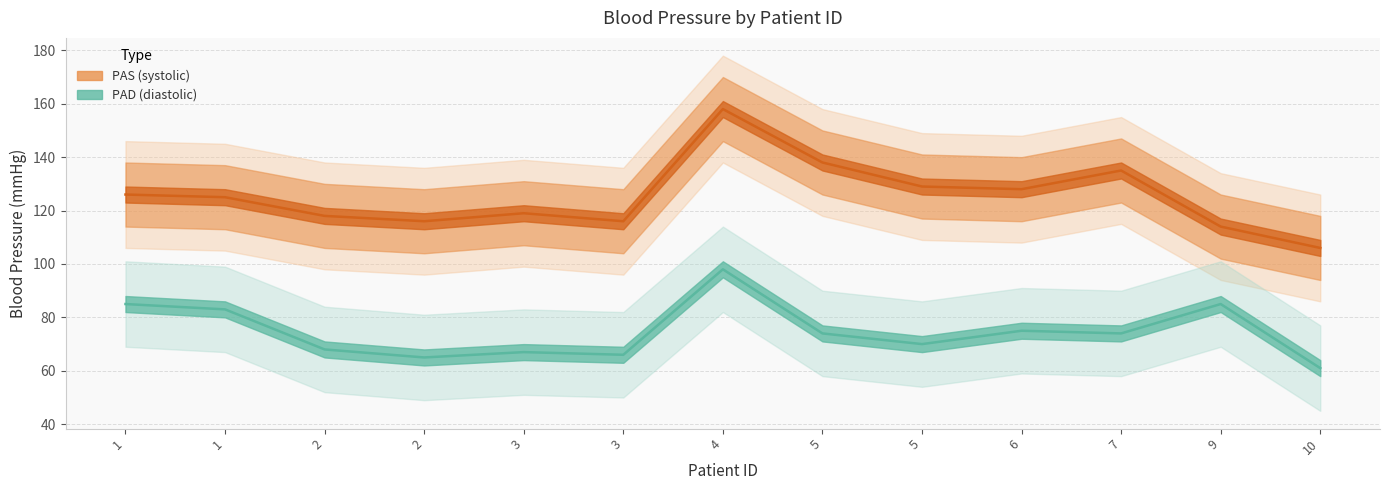

What is the spread (max minus min) of values at 5?

64